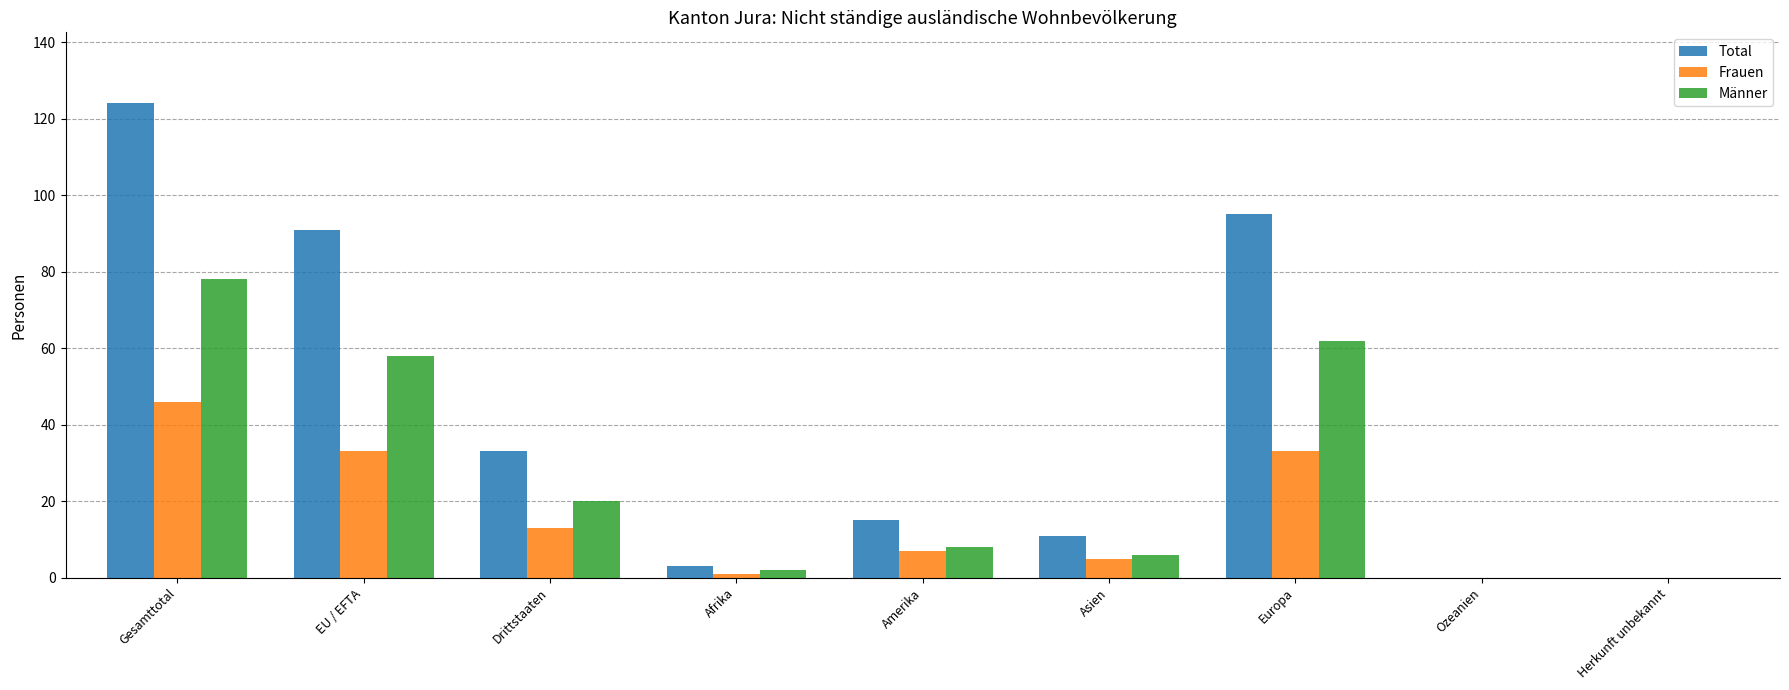

Does the chart contain stacked bars?

No